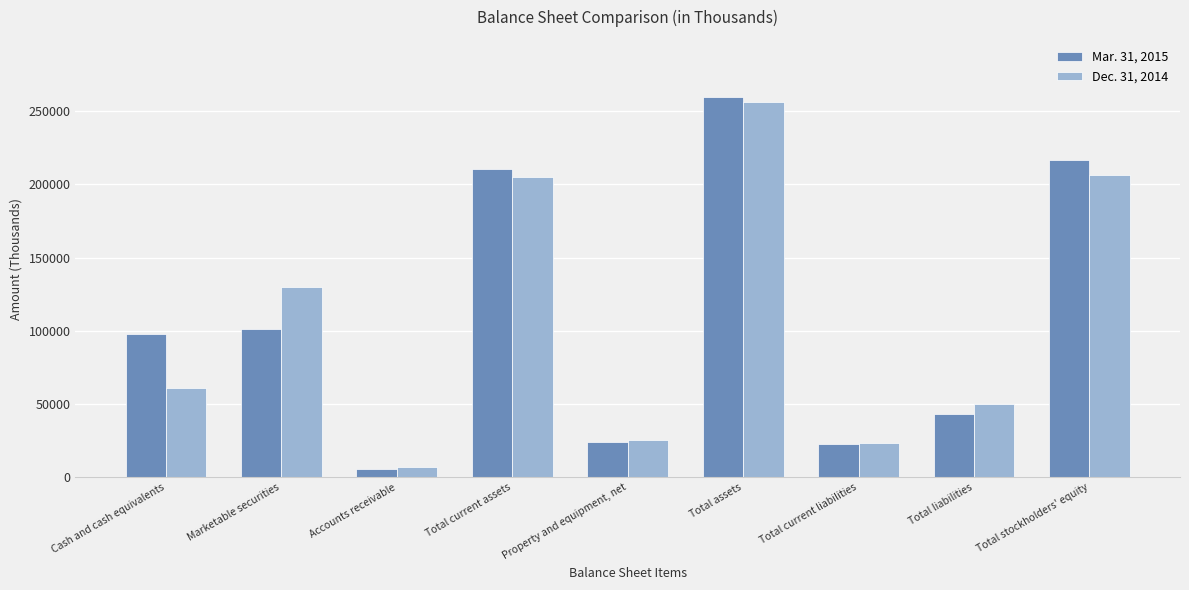

What is the value of the Mar. 31, 2015 bar at the 5th from the left?

23872